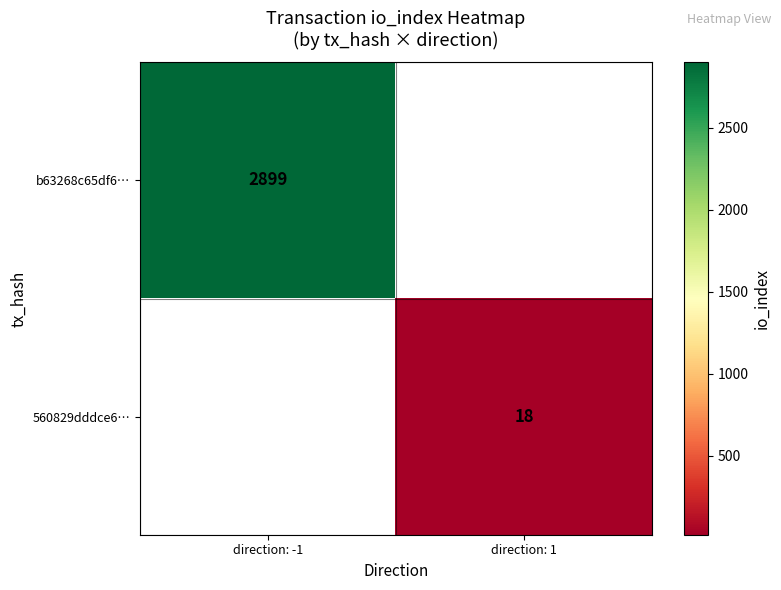

How many data points does each series have?

2